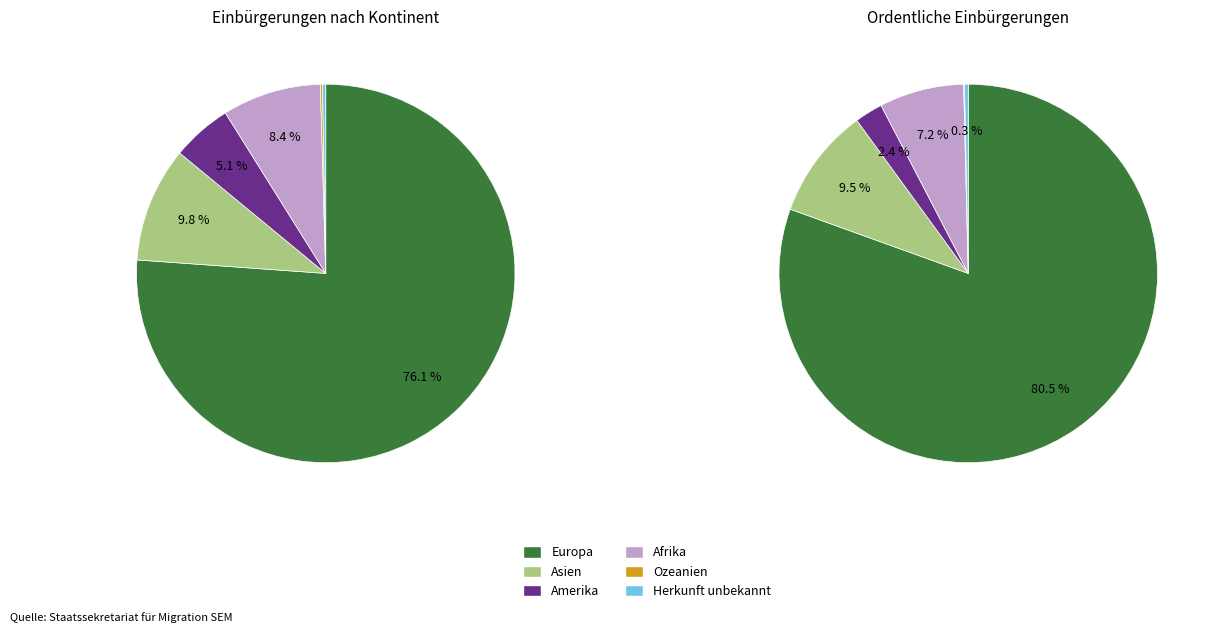

Count the number of slices in the pie.

6